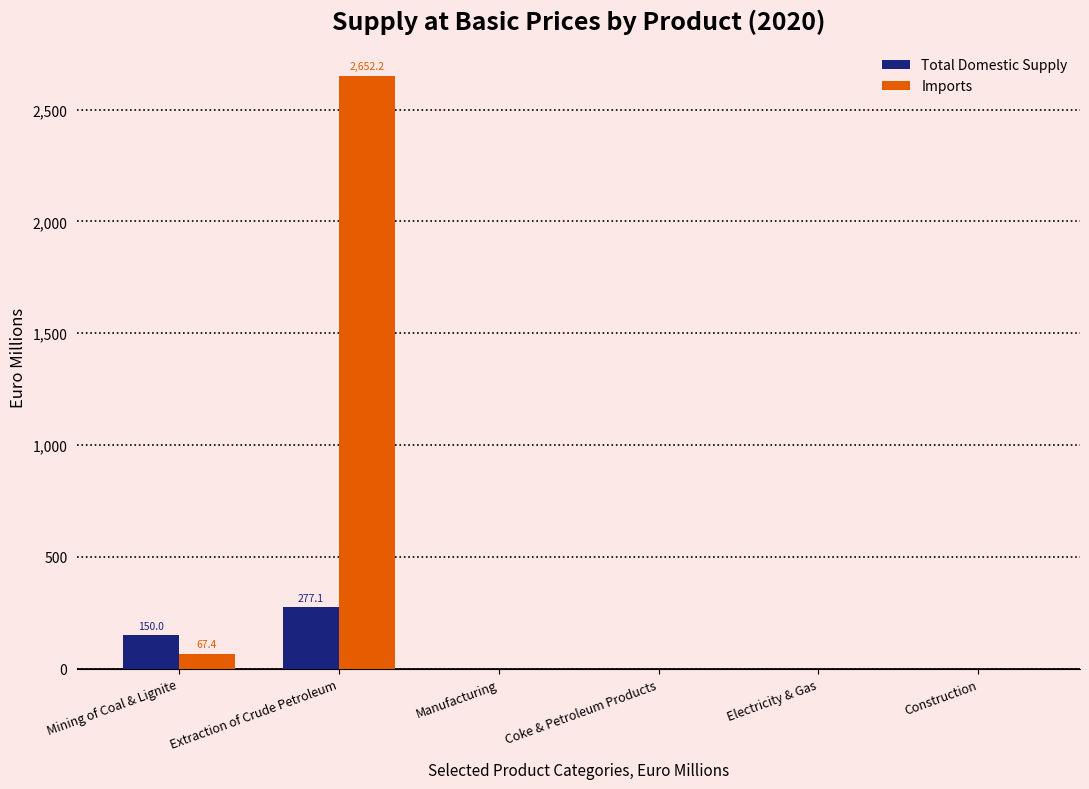

Which series has the largest range (max minus min)?

Imports